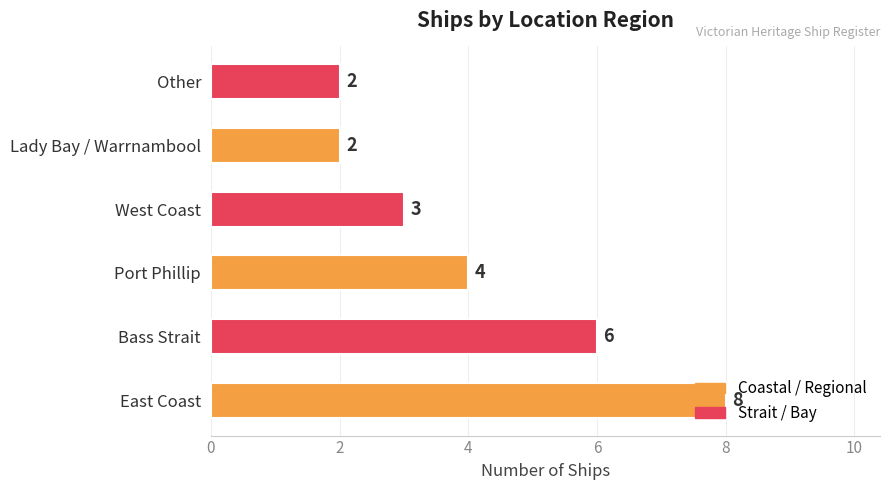

Are the bars horizontal?

Yes